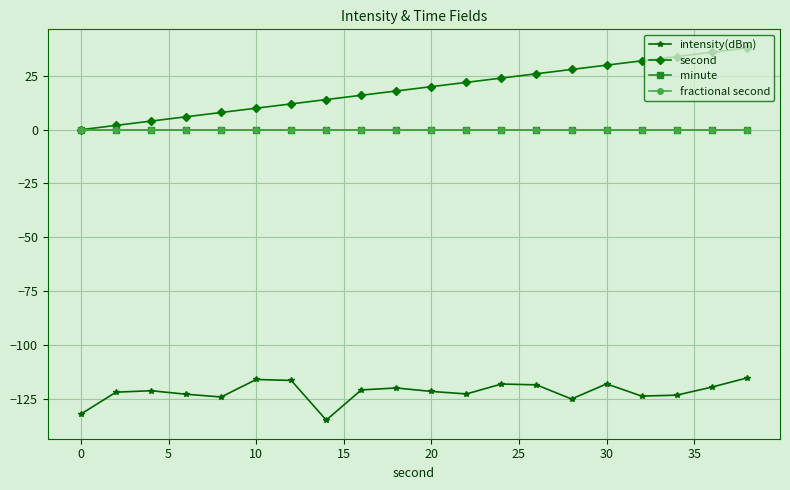

What is the average value of the intensity(dBm) series?

-121.9